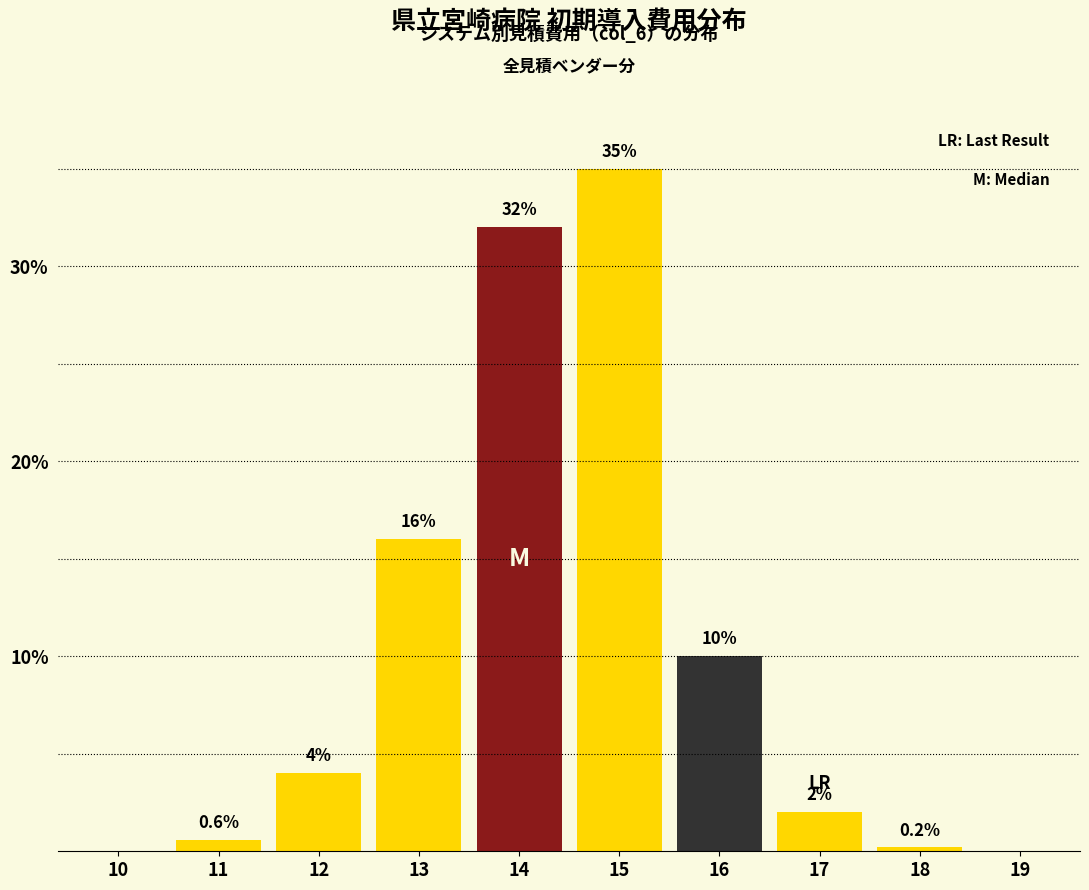

Reading left to right, list all the values displayed in this chart.

10=0.0	11=0.6	12=4.0	13=16.0	14=32.0	15=35.0	16=10.0	17=2.0	18=0.2	19=0.0